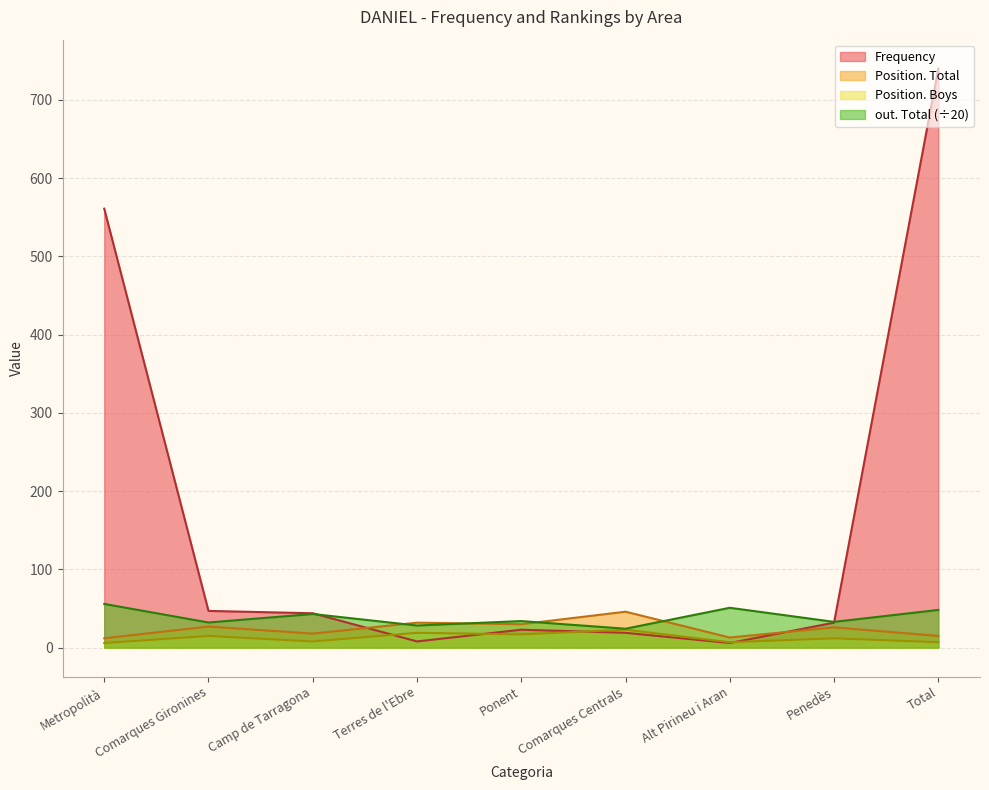

Reading left to right, extract all data points from this chart.

Frequency: 561.0	47.0	44.0	8.0	23.0	19.0	6.0	32.0	740.0
Position. Total: 12.0	27.0	18.0	32.0	30.0	46.0	13.0	26.0	15.0
Position. Boys: 6.0	15.0	8.0	19.0	17.0	23.0	7.0	12.0	7.0
out. Total: 56.0	32.2	43.0	28.4	34.0	24.2	51.0	33.0	48.2